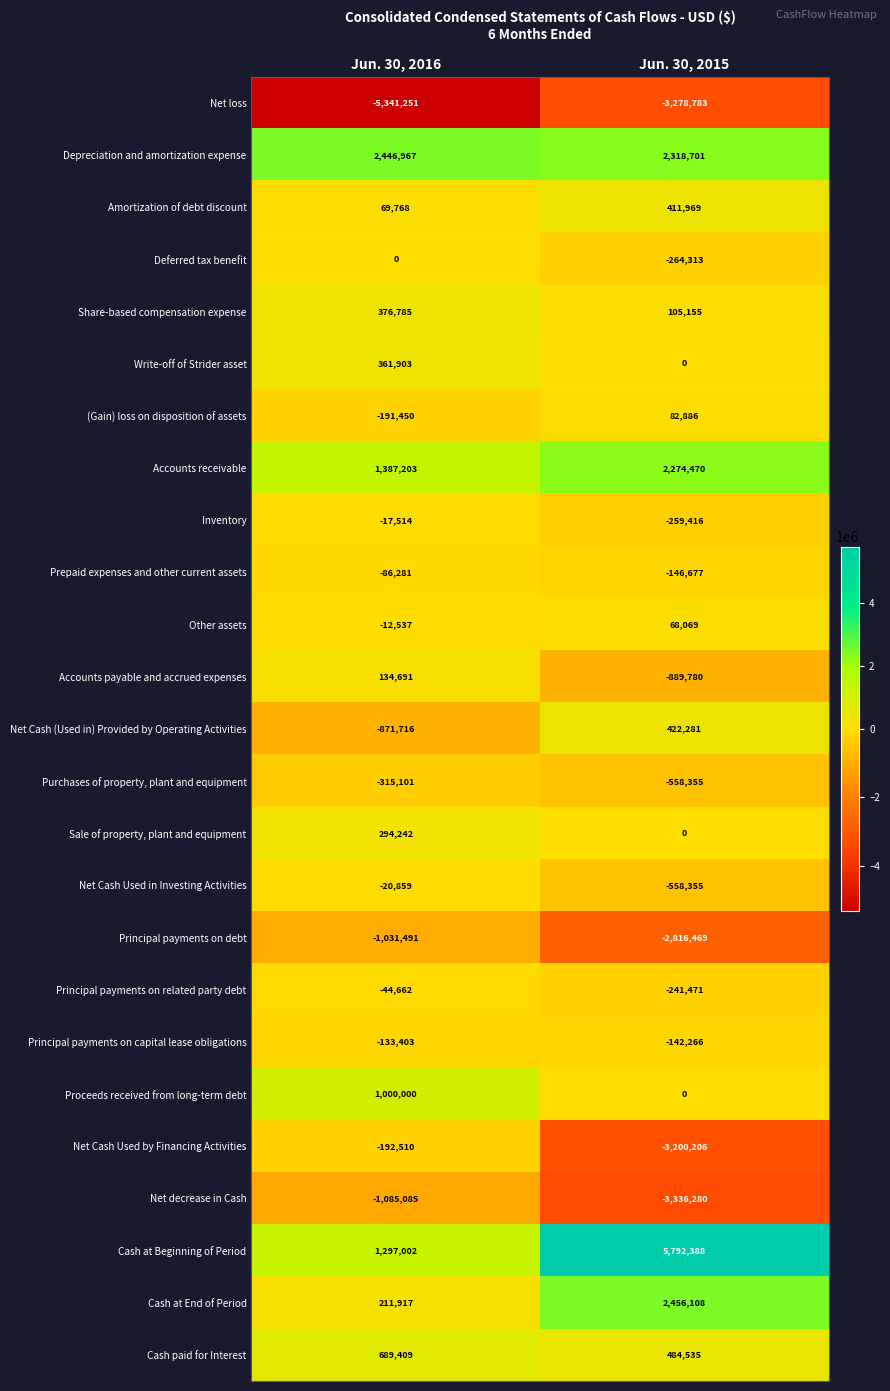

Is the value of Inventory at Jun. 30, 2015 greater than the value of Sale of property, plant and equipment at Jun. 30, 2016?

No